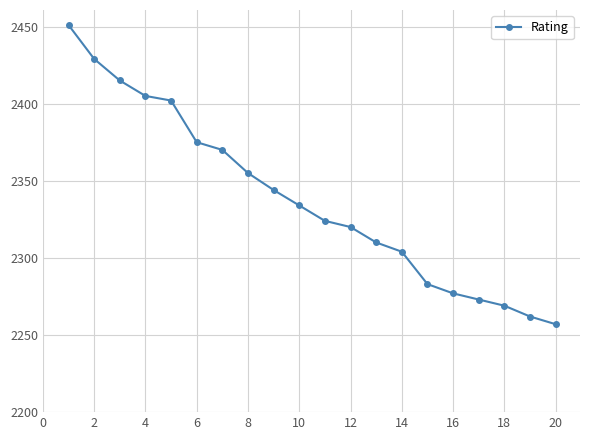

What is the smallest value displayed?

2257